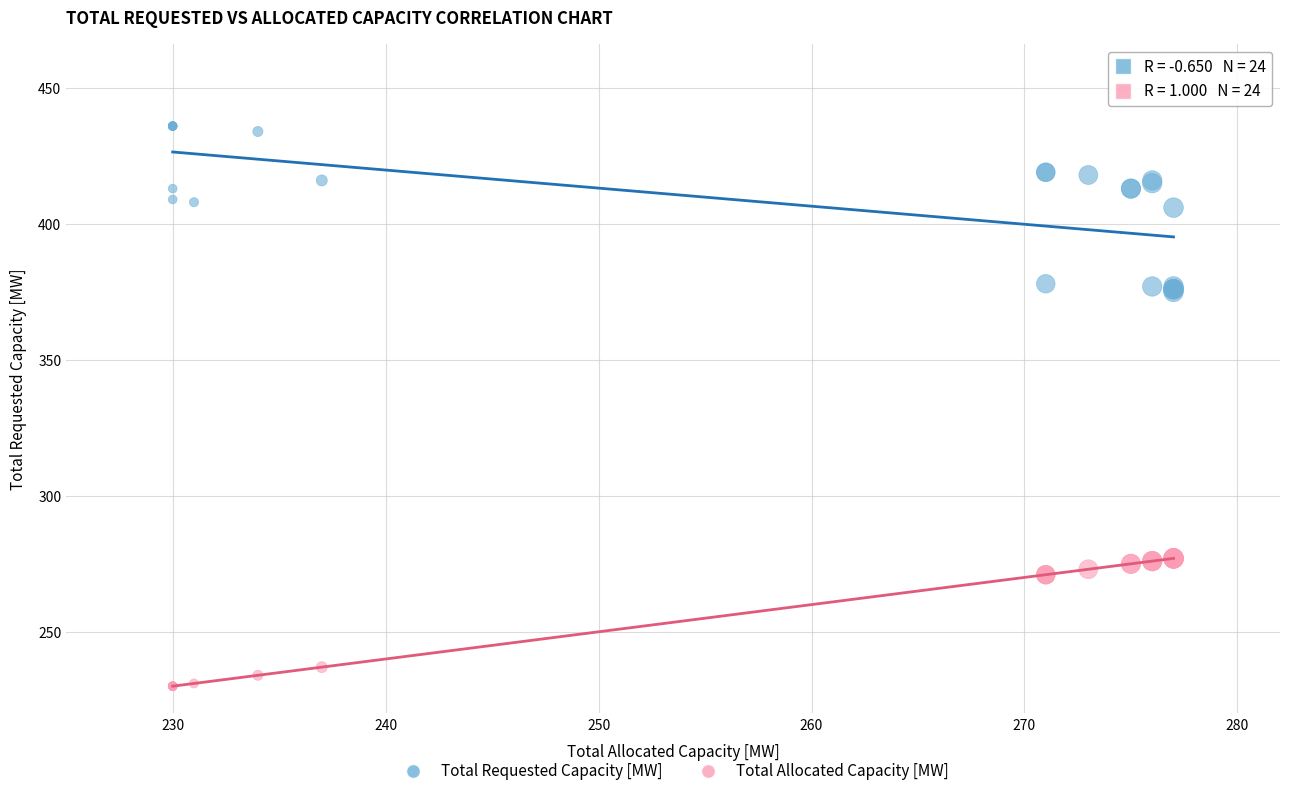

Which series has the widest spread of Y values?

Total Requested Capacity [MW]